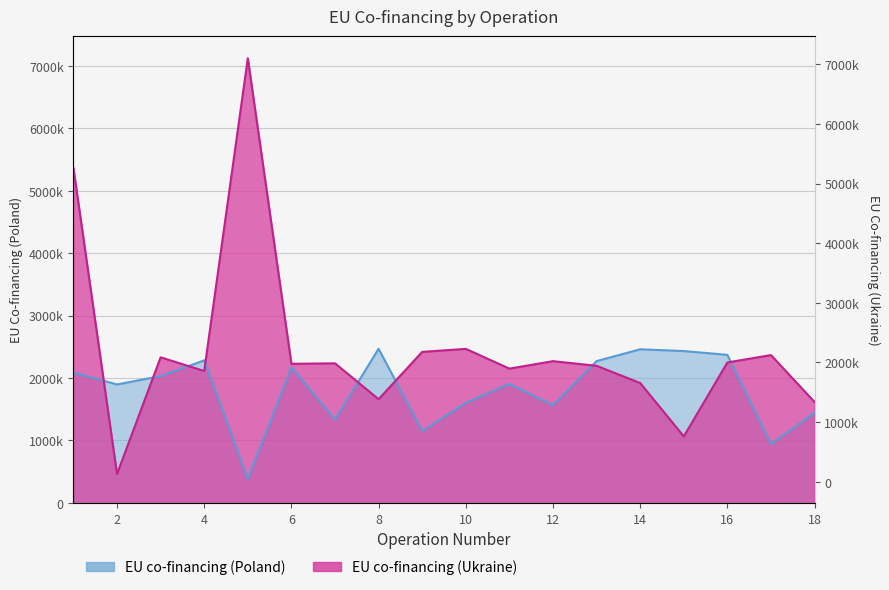

Is it true that EU co-financing (Ukraine) equals 2330876.0 at 3?

True